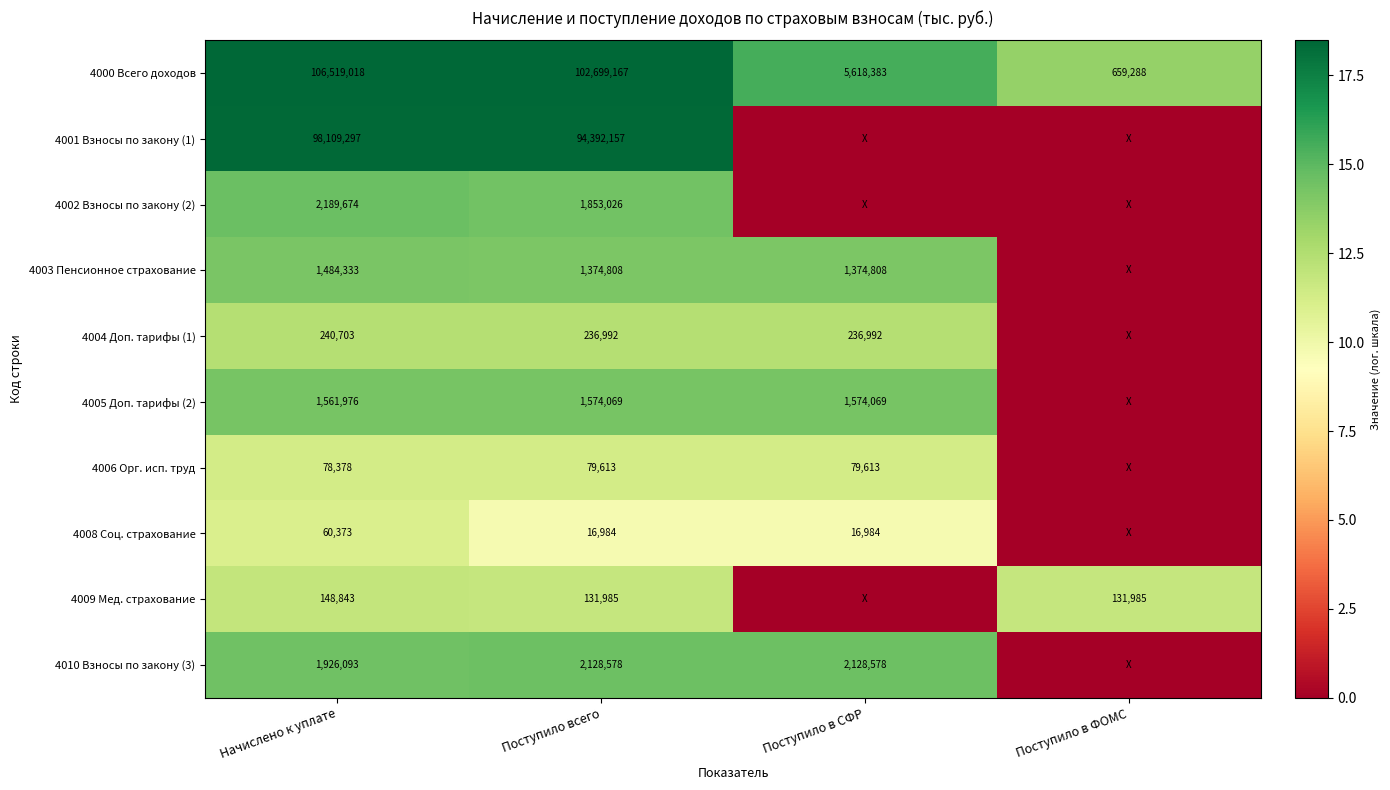

Which category has the highest value across all series?

Начислено к уплате